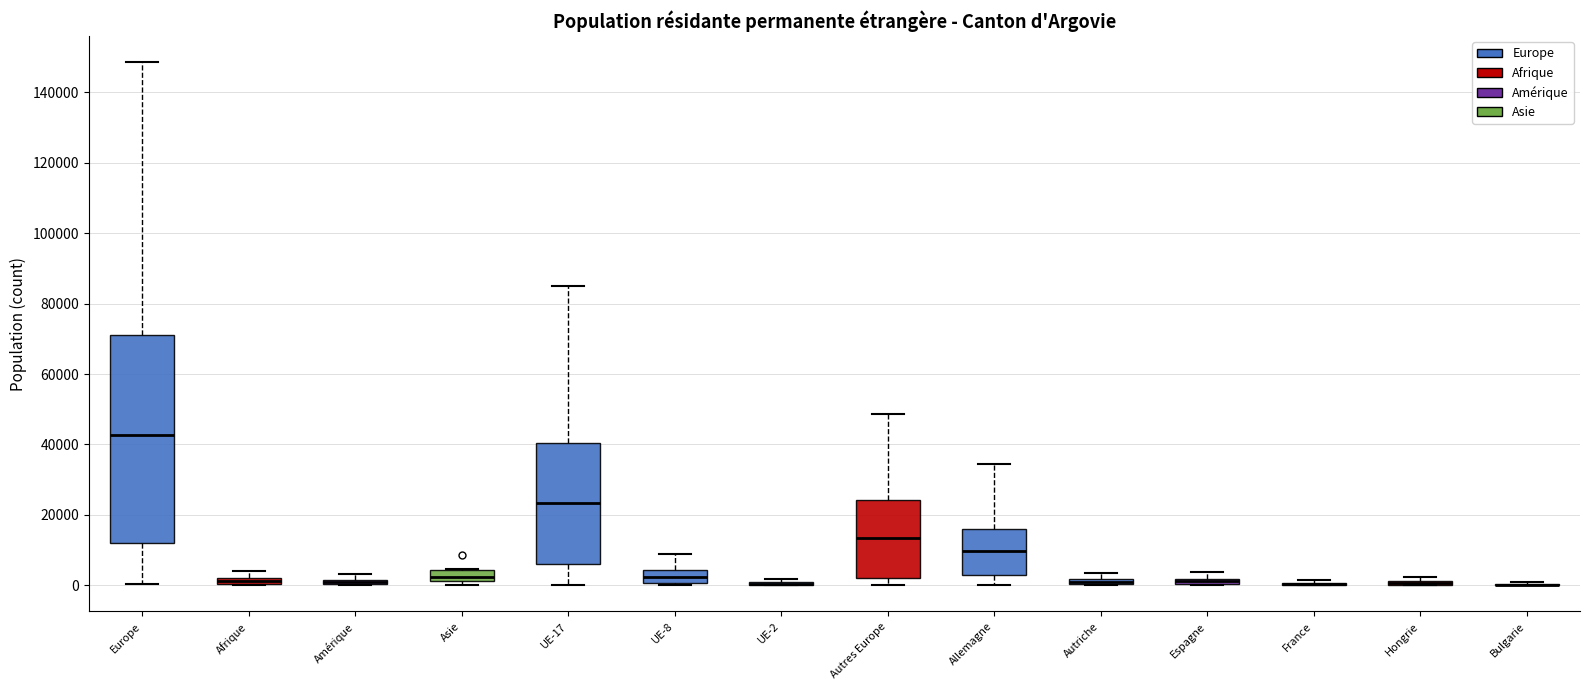

Which box is the tallest, from its lower edge to its upper edge?

Europe